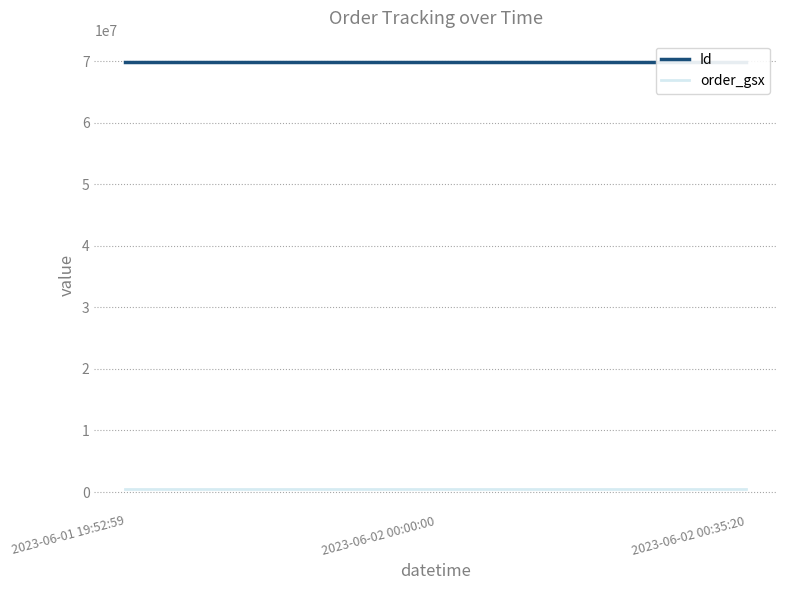

What is the total value across all series at 2023-06-02 00:35:20?

70421328